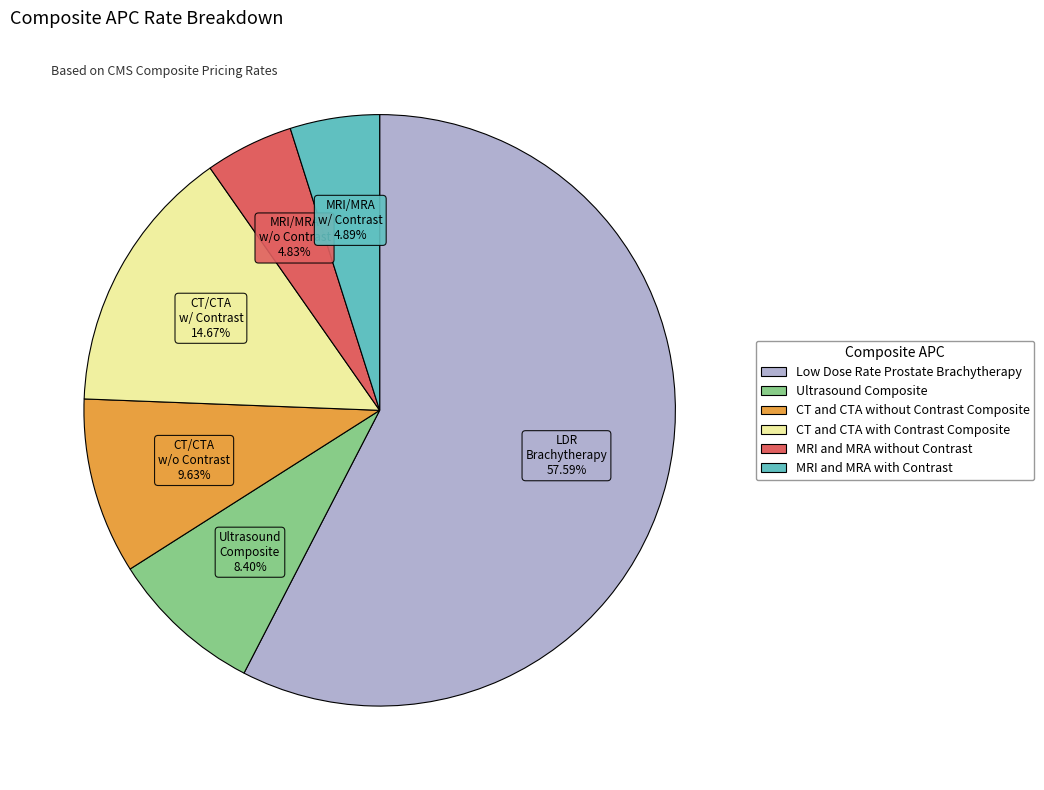

What percentage do Low Dose Rate Prostate Brachytherapy and MRI and MRA without Contrast together represent?

62.4%